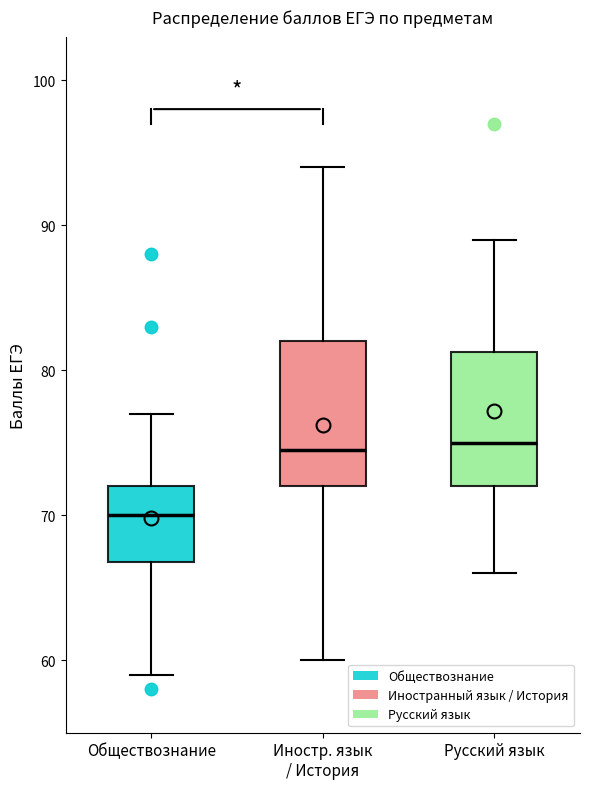

Reading left to right, read every box against the y-axis: the position of its median line, the range the box covers, and the ends of its whiskers. The values are not printed on the chart, so give them approximately, as read against the axis.

Обществознание: median 70, box 67 to 72, whiskers 59 to 77
Иностр. язык / История: median 75, box 72 to 82, whiskers 60 to 94
Русский язык: median 75, box 72 to 81, whiskers 66 to 89